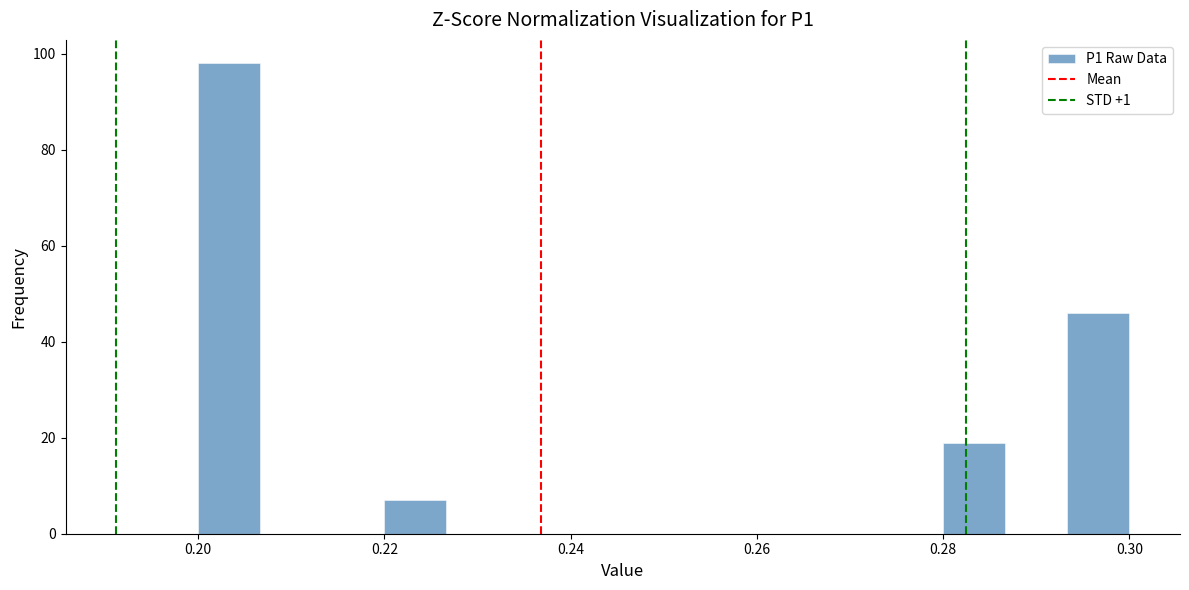

Read against the x-axis, roughly where is the centre of the tallest bar?

0.204